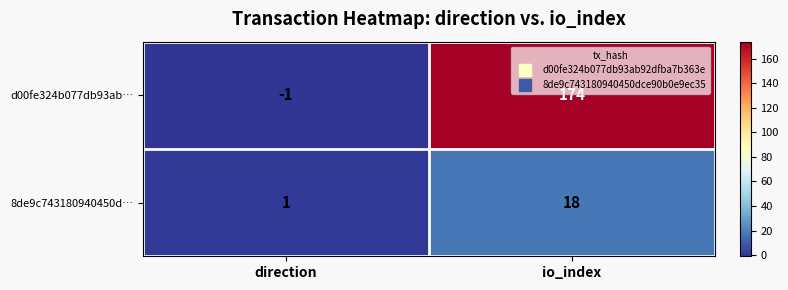

What is the average value of the 8de9c743180940450d… series?

10